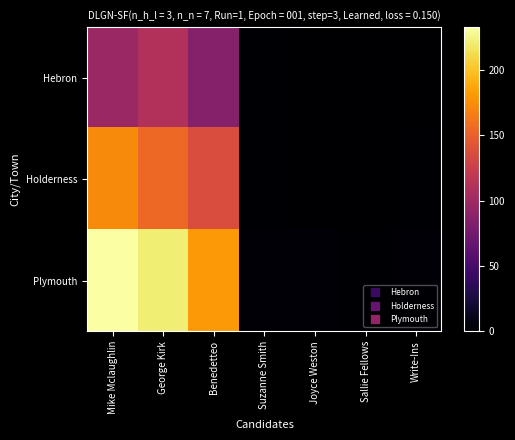

Reading left to right, what are all the values shown in this chart?

Hebron: Mike Mclaughlin=97	George Kirk=111	Benedetteo=85	Suzanne Smith=1	Joyce Weston=0	Sallie Fellows=0	Write-Ins=0
Holderness: Mike Mclaughlin=173	George Kirk=155	Benedetteo=137	Suzanne Smith=1	Joyce Weston=0	Sallie Fellows=0	Write-Ins=1
Plymouth: Mike Mclaughlin=233	George Kirk=222	Benedetteo=181	Suzanne Smith=2	Joyce Weston=2	Sallie Fellows=1	Write-Ins=3